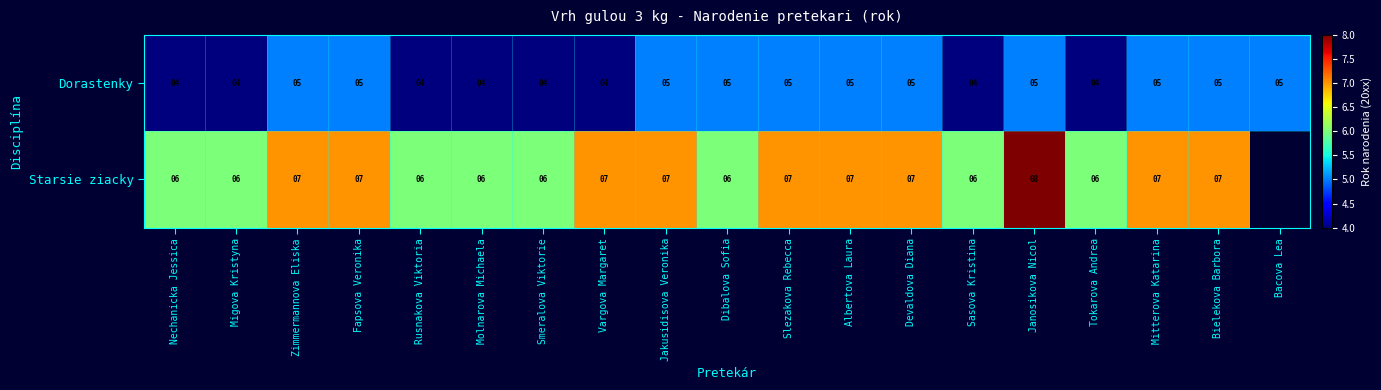

Rank the series at Molnarova Michaela from lowest to highest value.

Dorastenky, Starsie ziacky